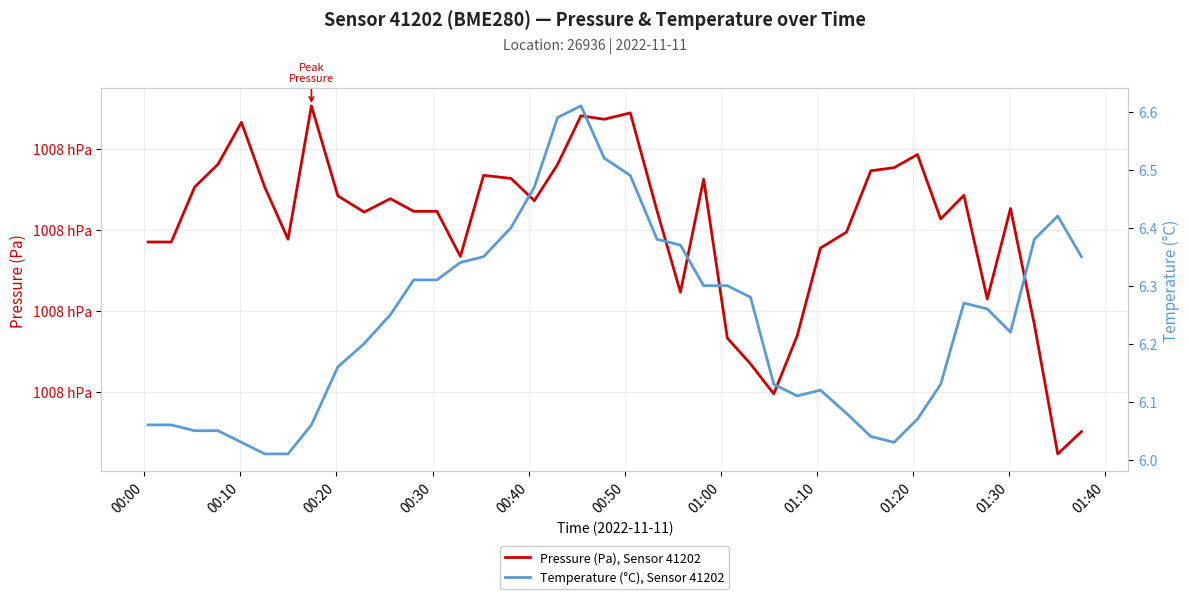

What is the value of the Pressure (Pa), Sensor 41202 point at the 15th from the left?

100836.7